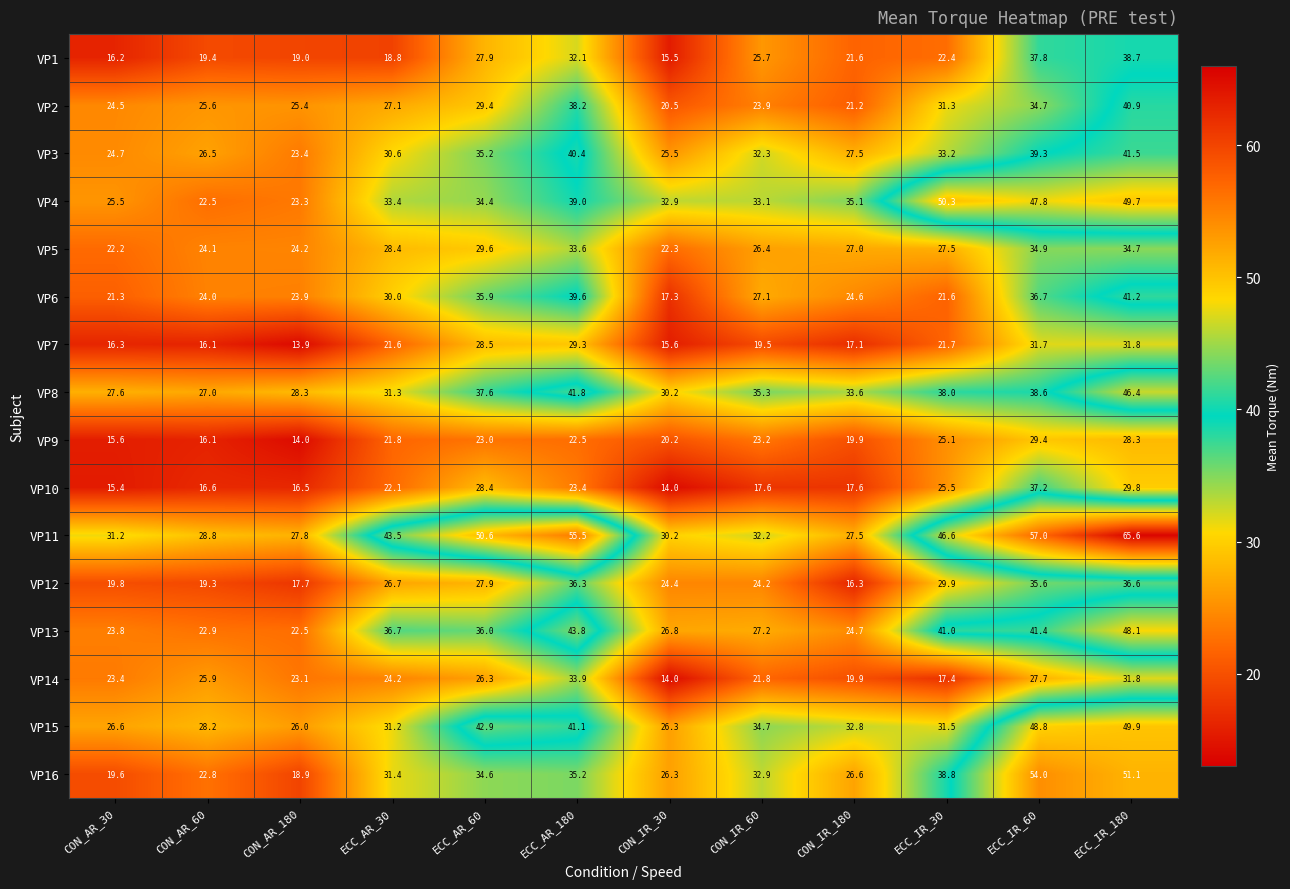

How many data points does each series have?

12